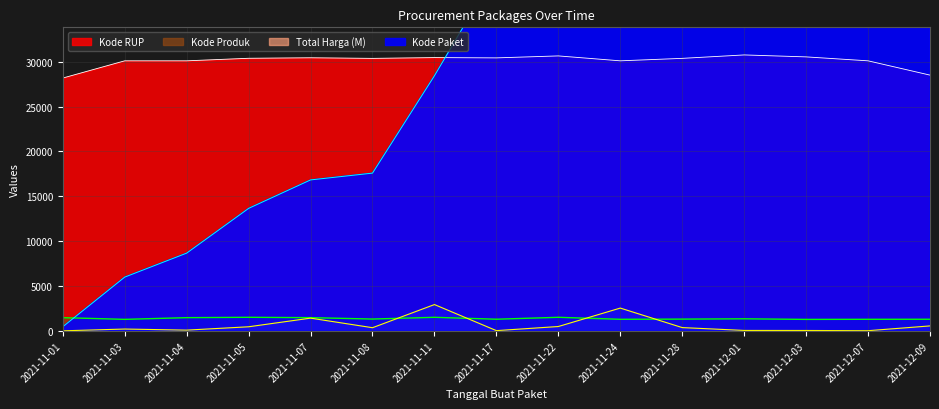

What is the sum of all Kode RUP values?

451324.4